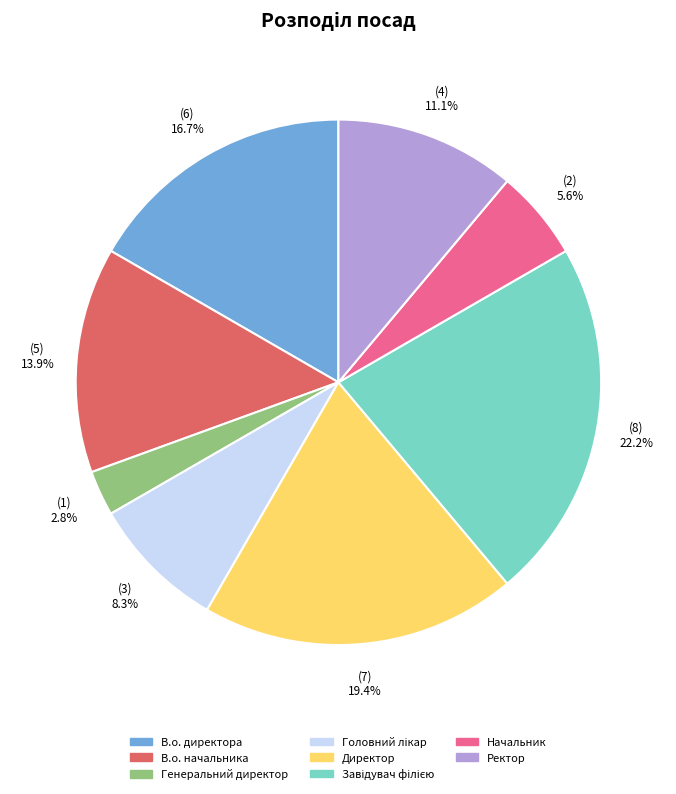

Which has a higher value, Начальник or Директор?

Директор